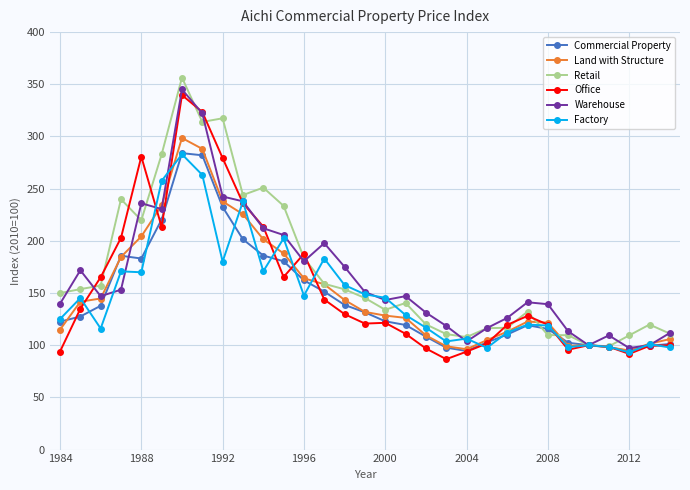

What are all the series names shown in the legend?

Commercial Property, Land with Structure, Retail, Office, Warehouse, Factory